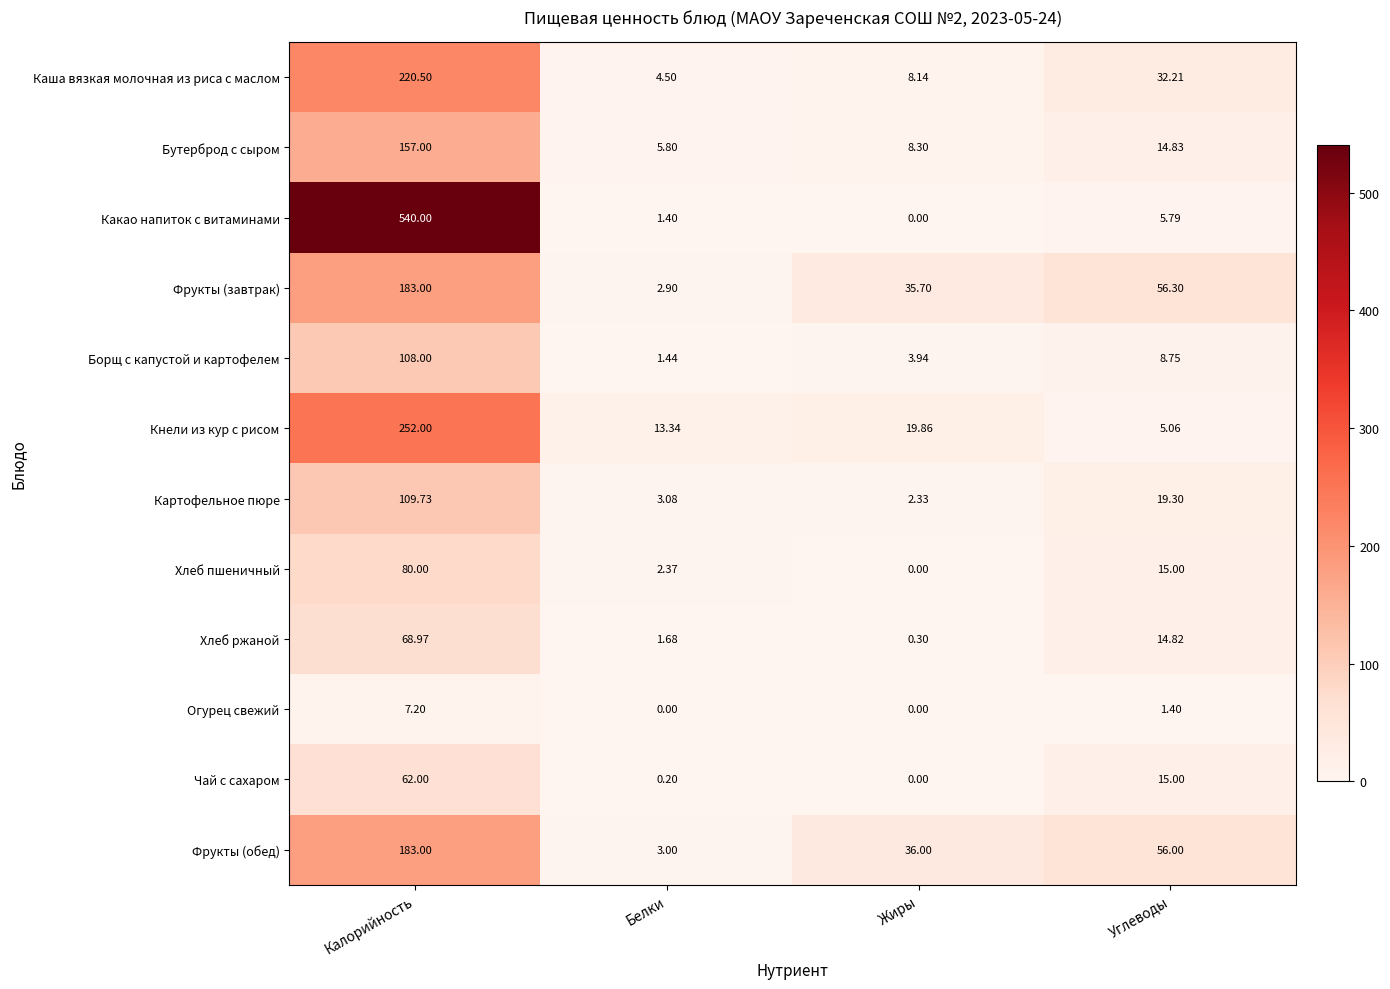

Rank the categories by Картофельное пюре value from highest to lowest.

Калорийность, Углеводы, Белки, Жиры